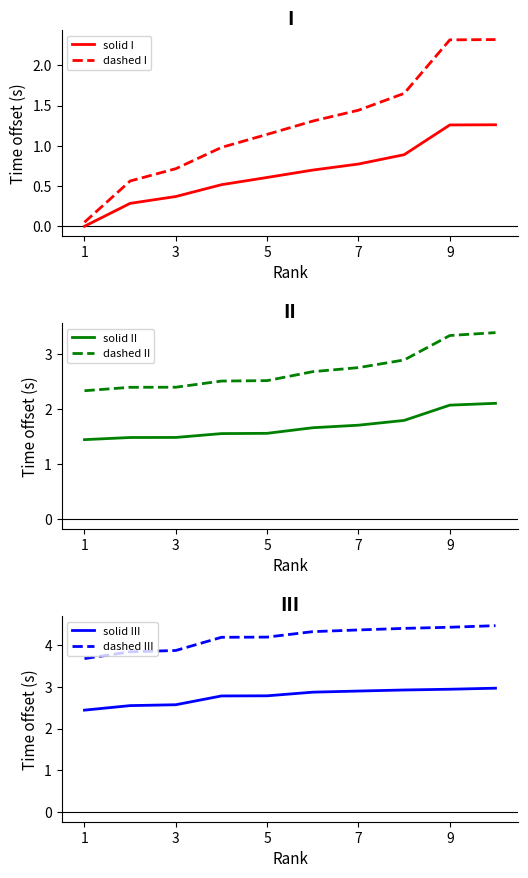

Is the value of dashed I at 5 greater than the value of solid I at 5?

Yes